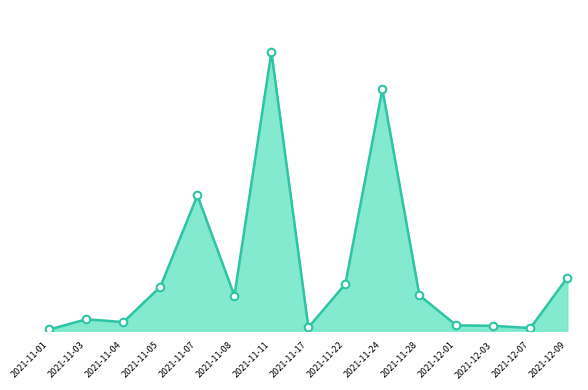

What is the change in value from 2021-11-22 to 2021-12-03?

-441399000